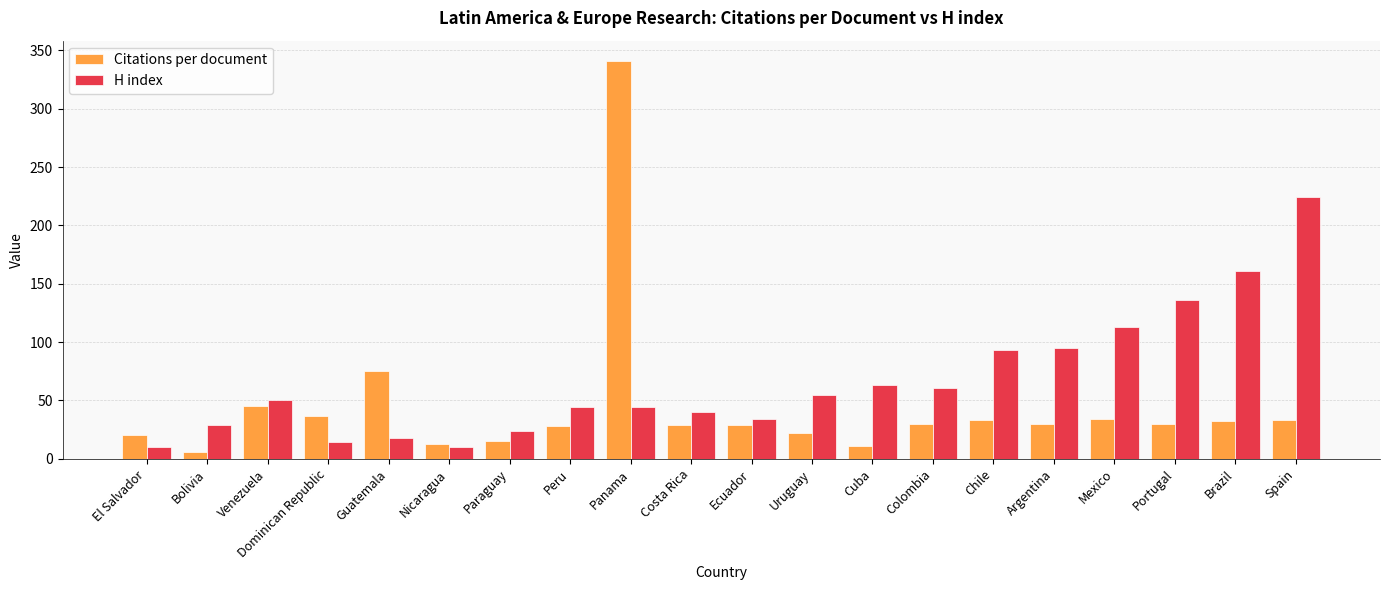

What position from the right is Colombia?

7